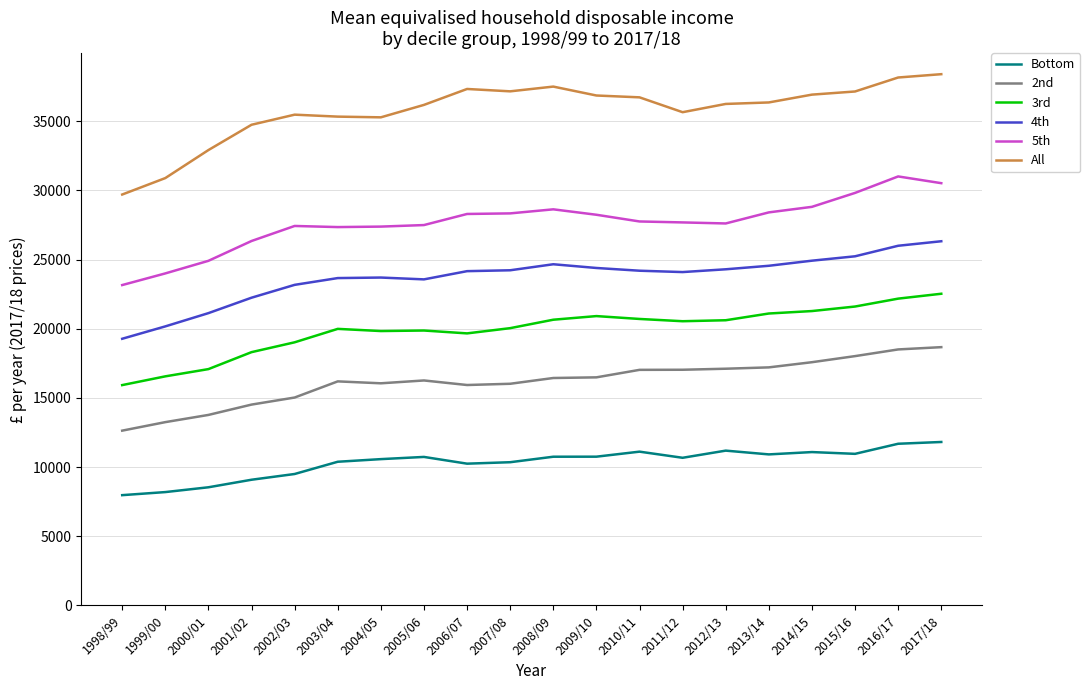

Is it true that All equals 36856 at 2009/10?

True